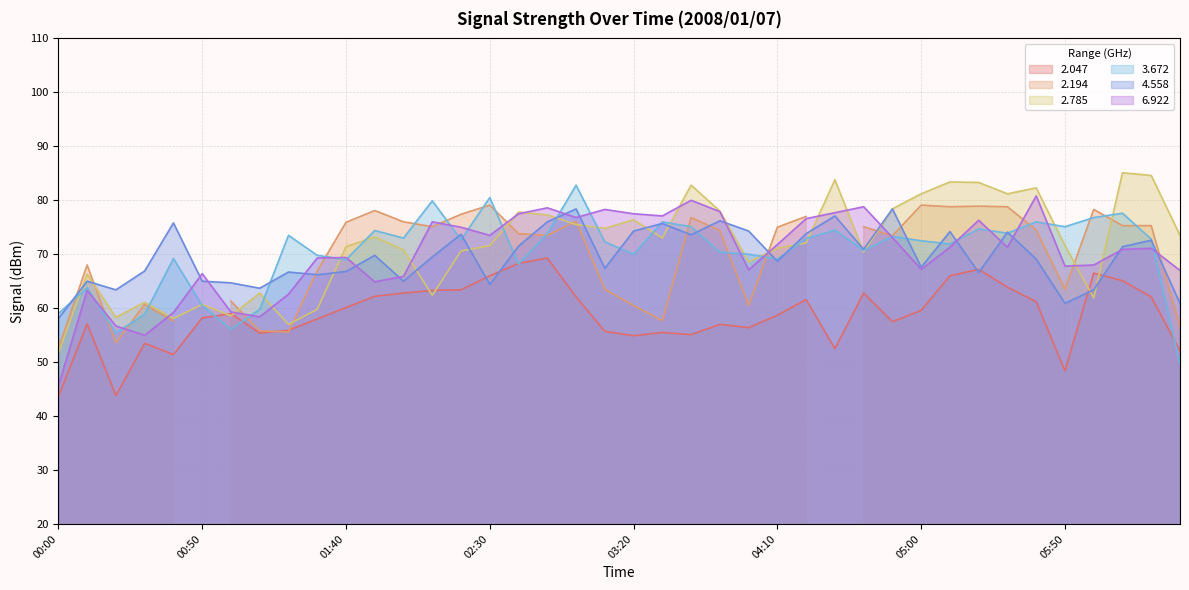

The value of 2.785 at 03:20 is 24.8. True or false?

False